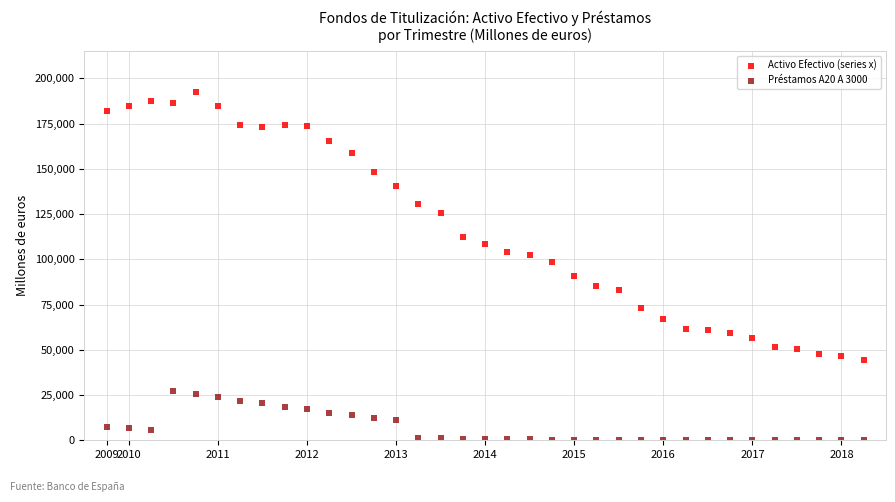

Which series has the largest Y range (max minus min)?

Activo Efectivo (series x)